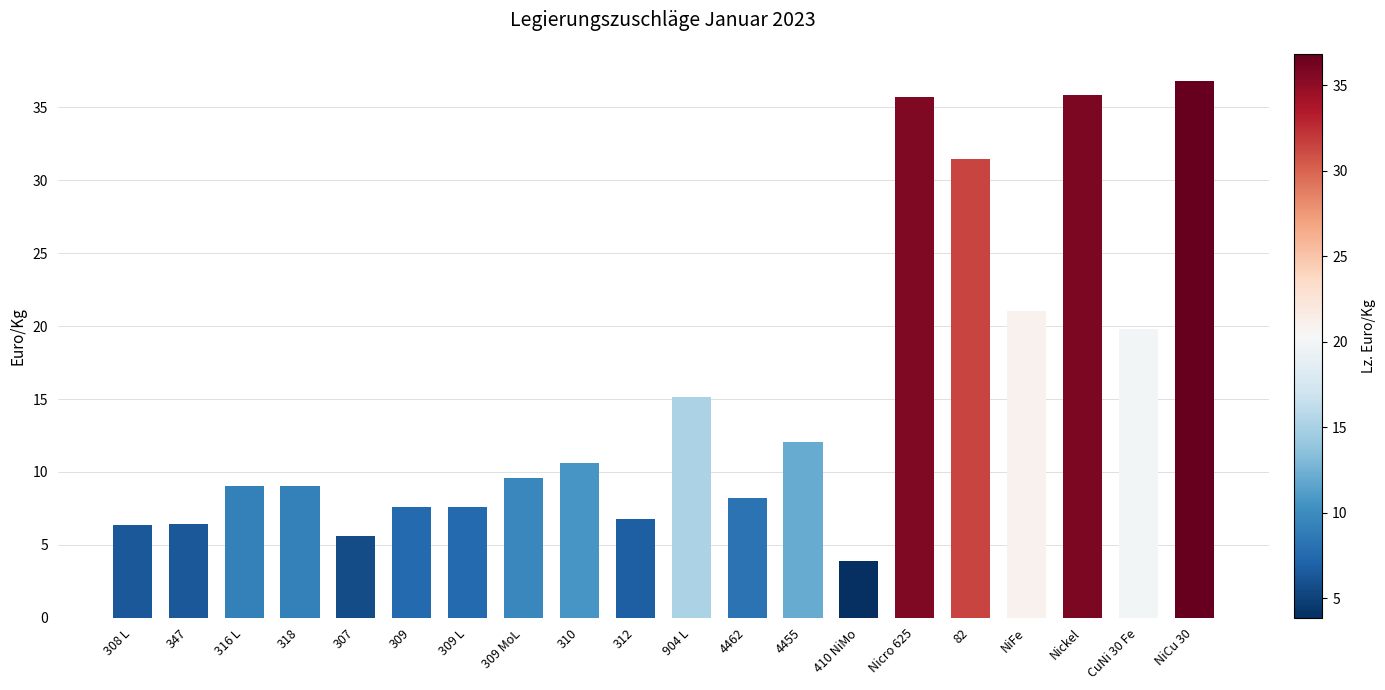

What is the difference between the second highest and second lowest values?

30.2